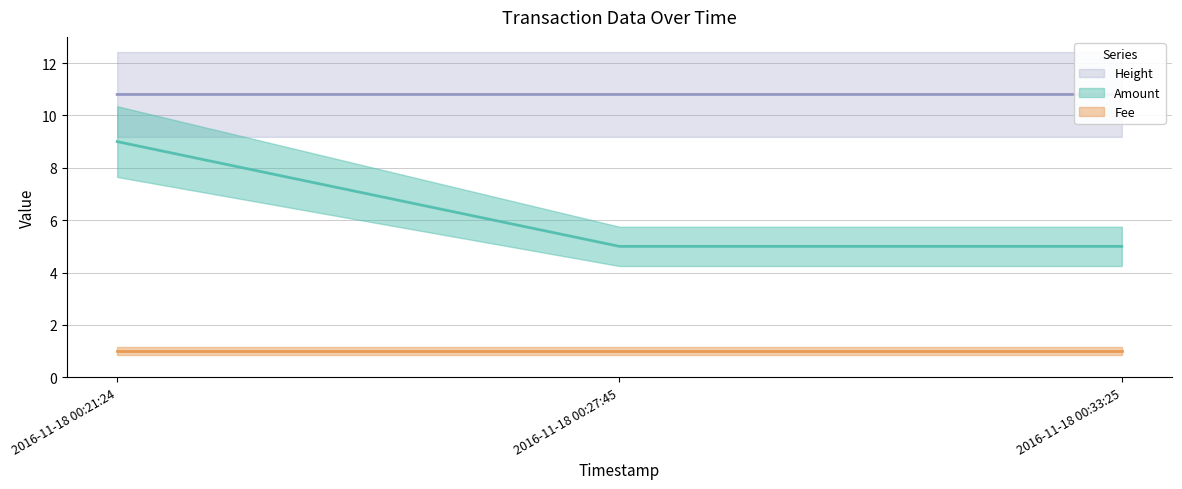

The value of Amount at 2016-11-18 00:21:24 is 9.0. True or false?

True